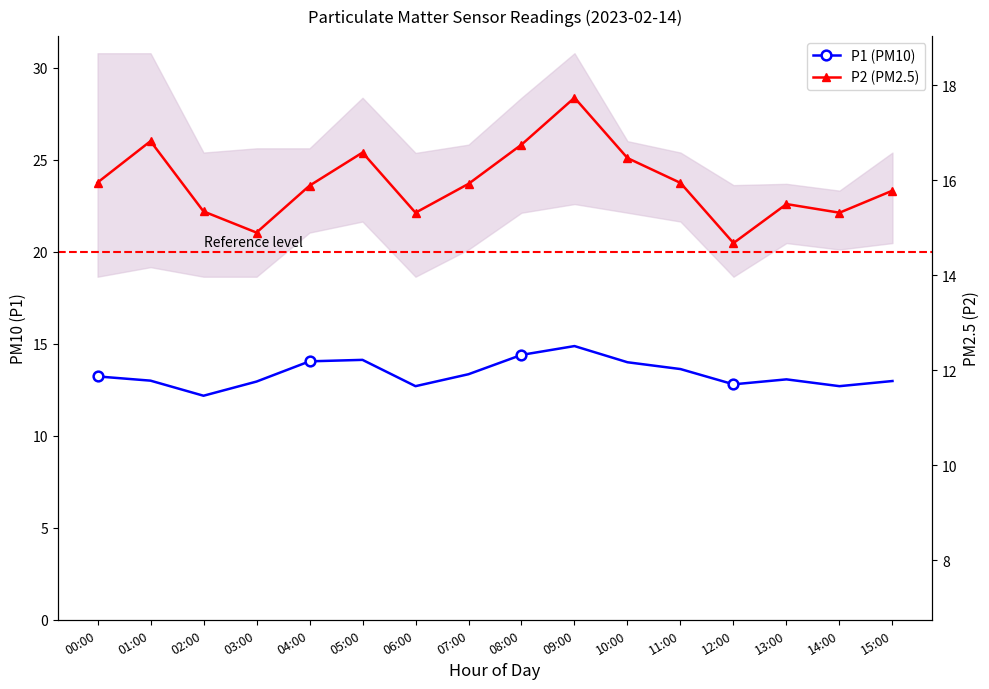

Between 13:00 and 01:00, which is larger?

01:00